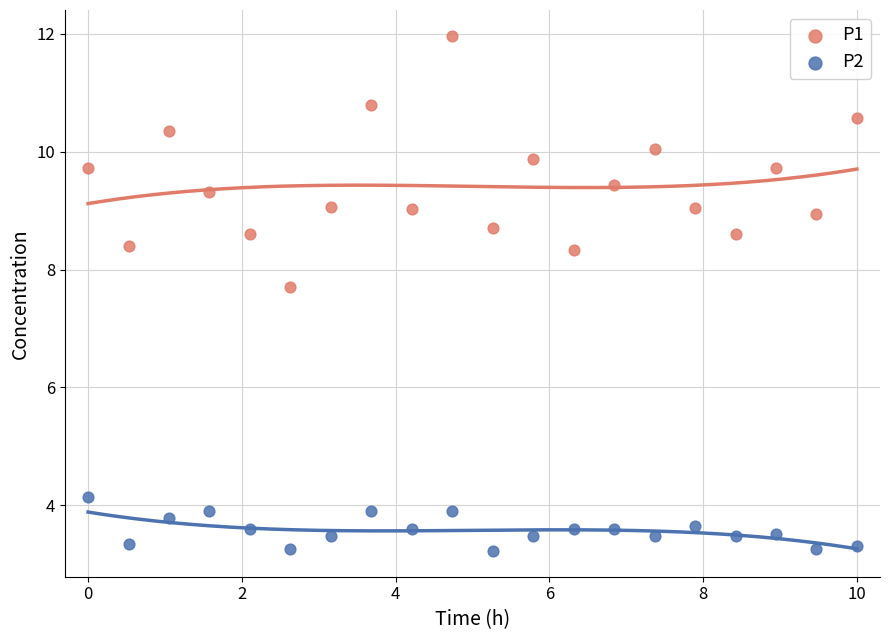

What are all the series names shown in the legend?

P1, P2